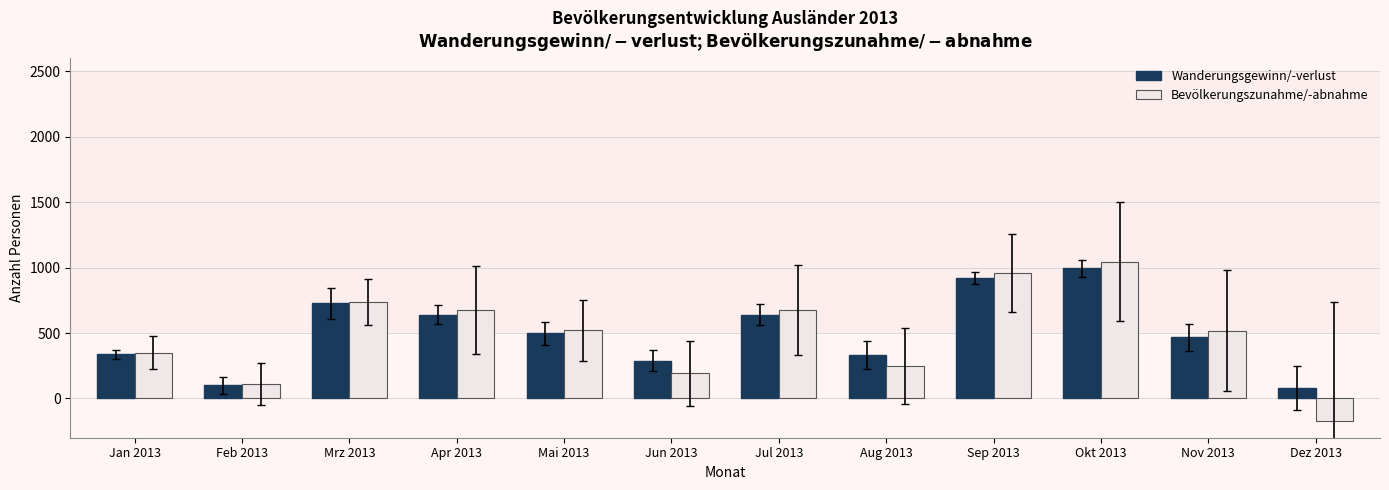

Which series has the largest range (max minus min)?

Bevölkerungszunahme/-abnahme